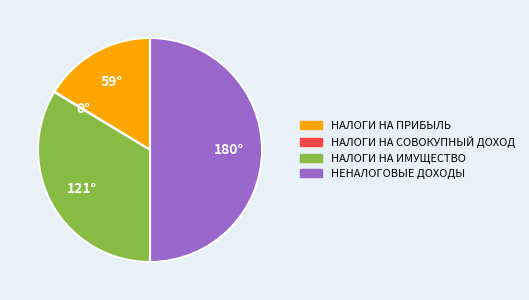

Which category has the smallest portion of the pie?

НАЛОГИ НА СОВОКУПНЫЙ ДОХОД